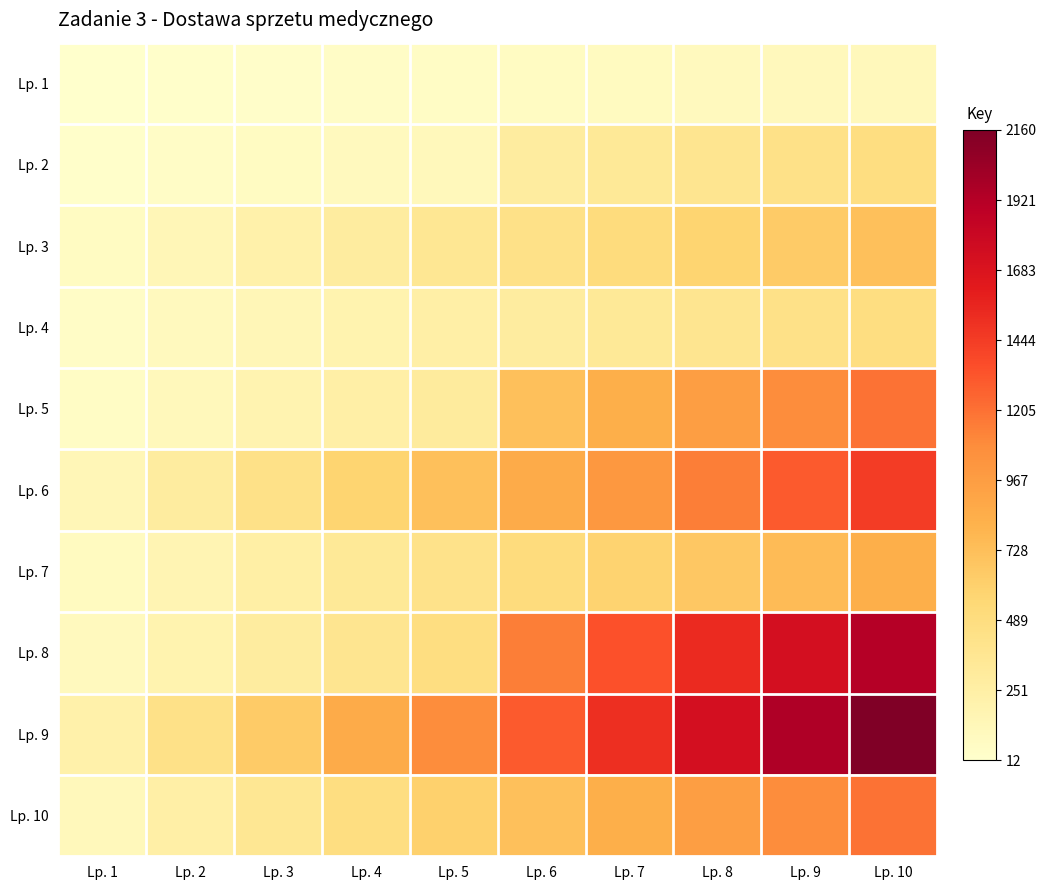

Reading left to right, transcribe all the data shown in this chart.

Lp. 1: Lp. 1=12	Lp. 2=24	Lp. 3=36	Lp. 4=48	Lp. 5=60	Lp. 6=72	Lp. 7=84	Lp. 8=96	Lp. 9=108	Lp. 10=120
Lp. 2: Lp. 1=24	Lp. 2=48	Lp. 3=72	Lp. 4=96	Lp. 5=120	Lp. 6=288	Lp. 7=336	Lp. 8=384	Lp. 9=432	Lp. 10=480
Lp. 3: Lp. 1=72	Lp. 2=144	Lp. 3=216	Lp. 4=288	Lp. 5=360	Lp. 6=432	Lp. 7=504	Lp. 8=576	Lp. 9=648	Lp. 10=720
Lp. 4: Lp. 1=48	Lp. 2=96	Lp. 3=144	Lp. 4=192	Lp. 5=240	Lp. 6=288	Lp. 7=336	Lp. 8=384	Lp. 9=432	Lp. 10=480
Lp. 5: Lp. 1=60	Lp. 2=120	Lp. 3=180	Lp. 4=240	Lp. 5=300	Lp. 6=720	Lp. 7=840	Lp. 8=960	Lp. 9=1080	Lp. 10=1200
Lp. 6: Lp. 1=144	Lp. 2=288	Lp. 3=432	Lp. 4=576	Lp. 5=720	Lp. 6=864	Lp. 7=1008	Lp. 8=1152	Lp. 9=1296	Lp. 10=1440
Lp. 7: Lp. 1=84	Lp. 2=168	Lp. 3=252	Lp. 4=336	Lp. 5=420	Lp. 6=504	Lp. 7=588	Lp. 8=672	Lp. 9=756	Lp. 10=840
Lp. 8: Lp. 1=96	Lp. 2=192	Lp. 3=288	Lp. 4=384	Lp. 5=480	Lp. 6=1152	Lp. 7=1344	Lp. 8=1536	Lp. 9=1728	Lp. 10=1920
Lp. 9: Lp. 1=216	Lp. 2=432	Lp. 3=648	Lp. 4=864	Lp. 5=1080	Lp. 6=1296	Lp. 7=1512	Lp. 8=1728	Lp. 9=1944	Lp. 10=2160
Lp. 10: Lp. 1=120	Lp. 2=240	Lp. 3=360	Lp. 4=480	Lp. 5=600	Lp. 6=720	Lp. 7=840	Lp. 8=960	Lp. 9=1080	Lp. 10=1200